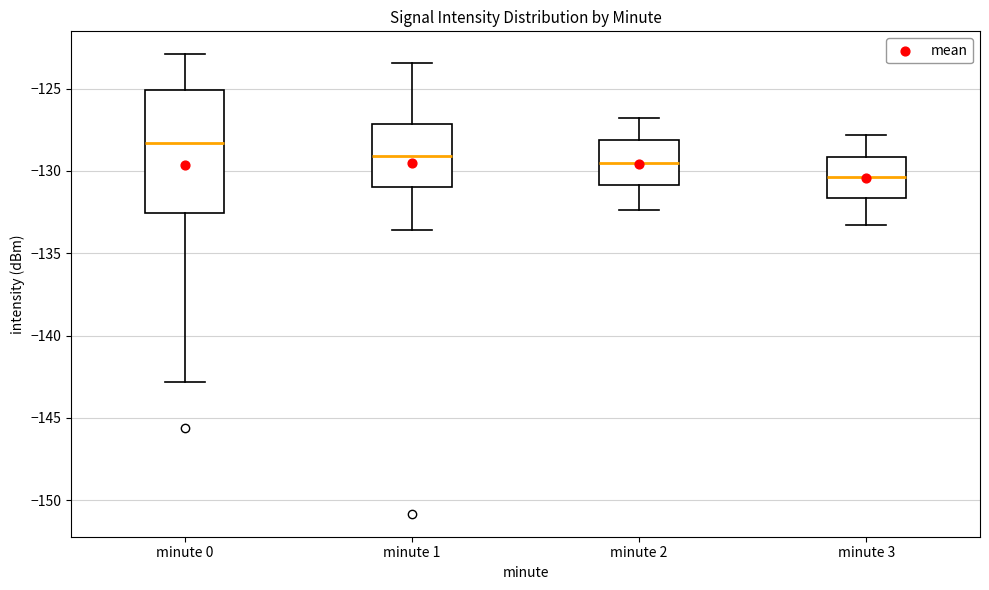

Reading left to right, transcribe this box plot: for each box, give where its median line is, the range the box spans, and where its two whiskers end, as read against the y-axis. The values are not printed on the chart, so give them approximately, as read against the axis.

minute 0: median -128.5, box -132.5 to -125.0, whiskers -143.0 to -123.0
minute 1: median -129.0, box -131.0 to -127.0, whiskers -133.5 to -123.5
minute 2: median -129.5, box -131.0 to -128.0, whiskers -132.5 to -127.0
minute 3: median -130.5, box -131.5 to -129.0, whiskers -133.5 to -128.0